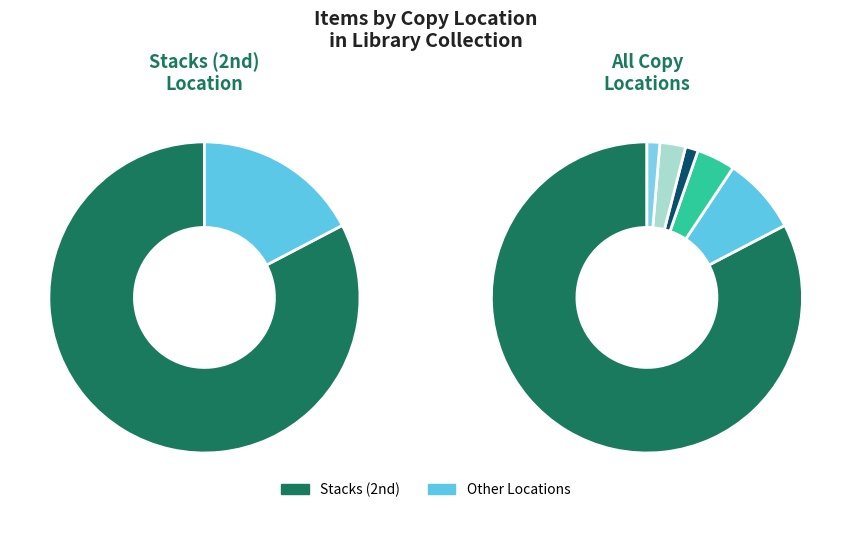

What is the largest slice in the pie chart?

Stacks (2nd)